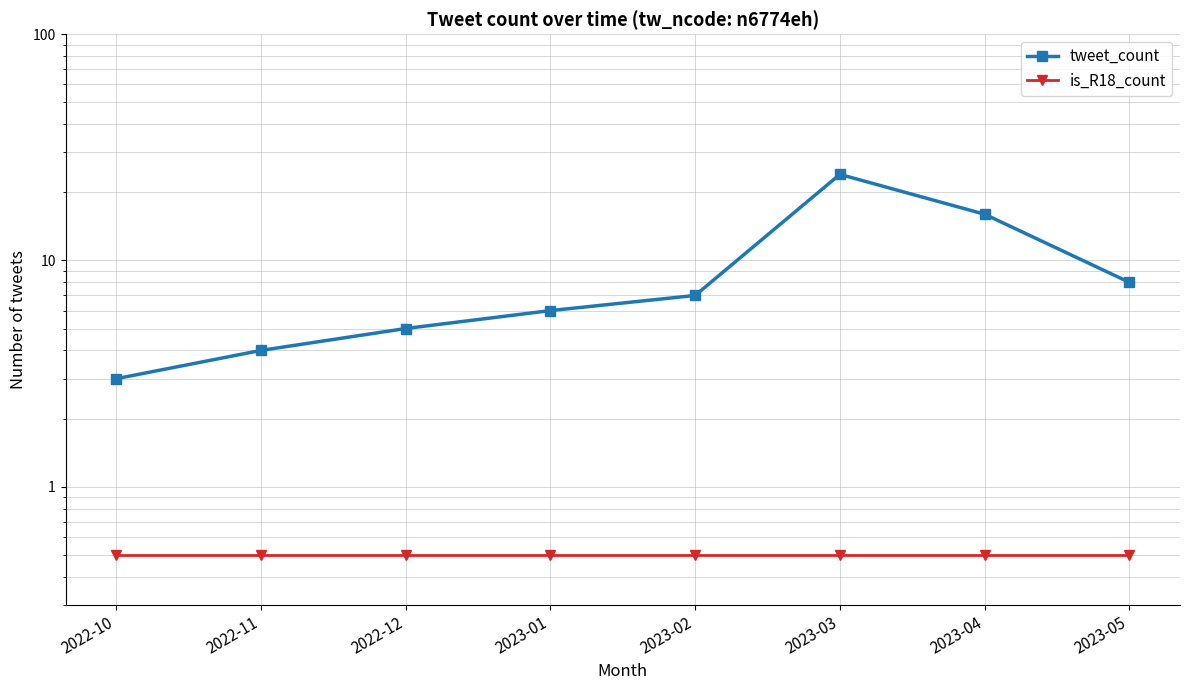

What is the sum of the tweet_count values at 2023-01 and 2023-05?

14.0